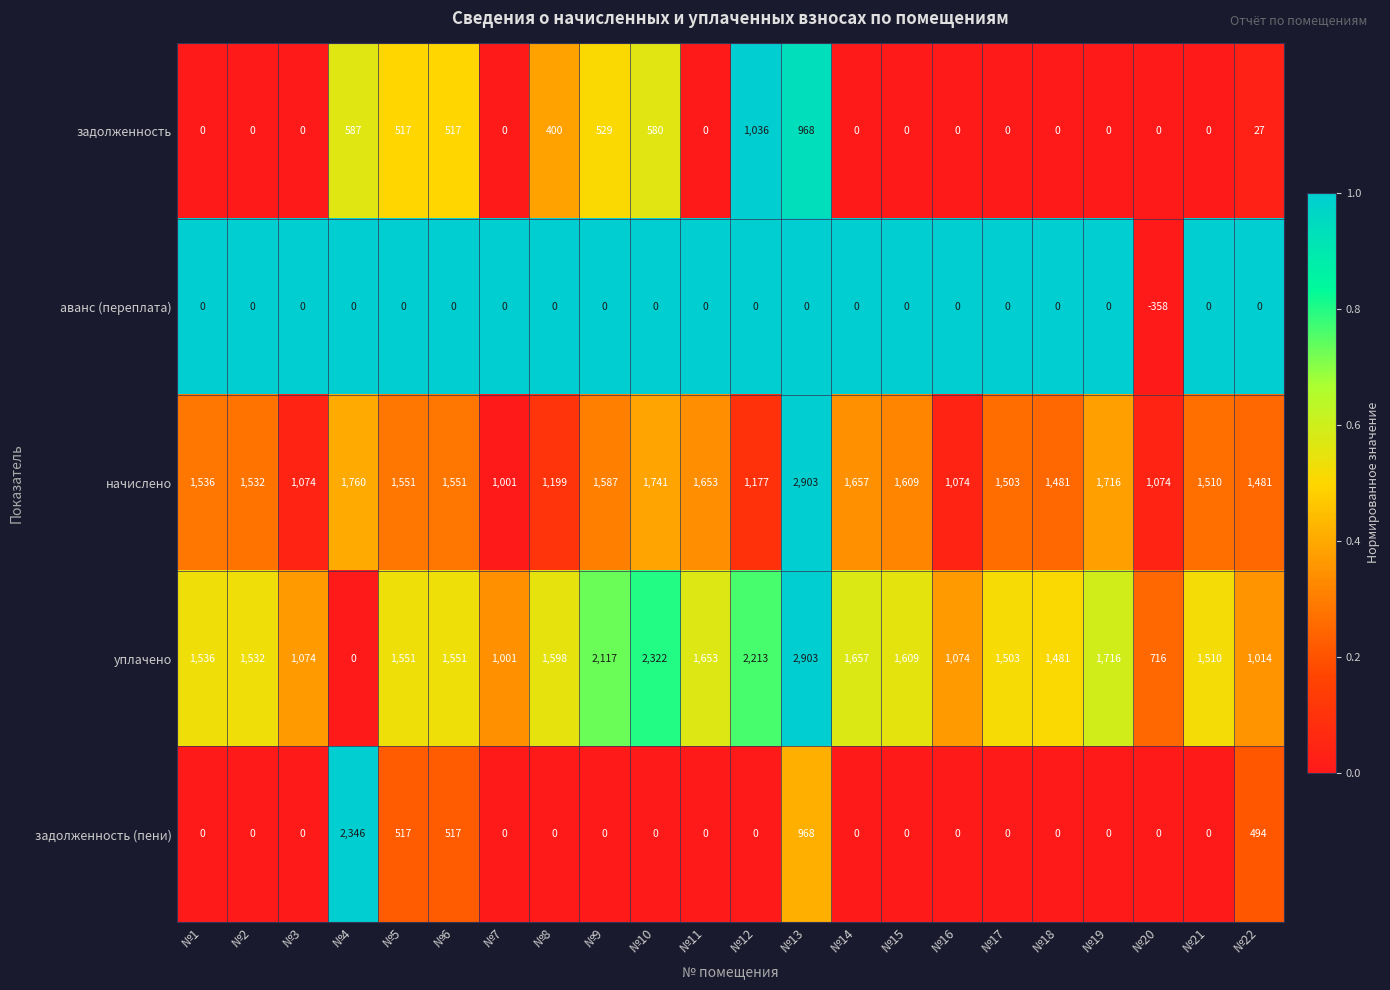

What is the spread (max minus min) of values at №22?

1481